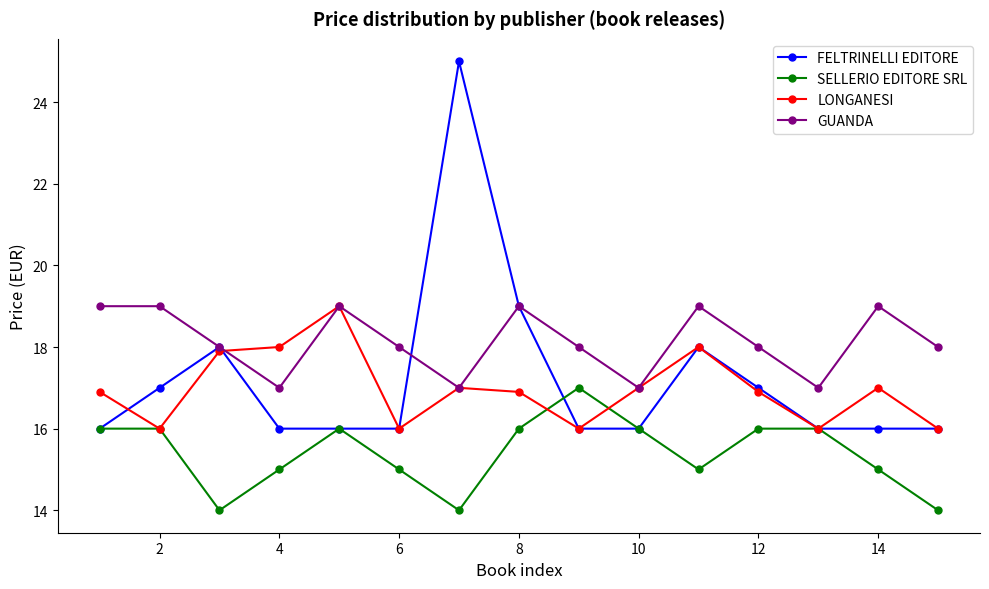

True or false: LONGANESI has more than 2 interior local peaks.

True